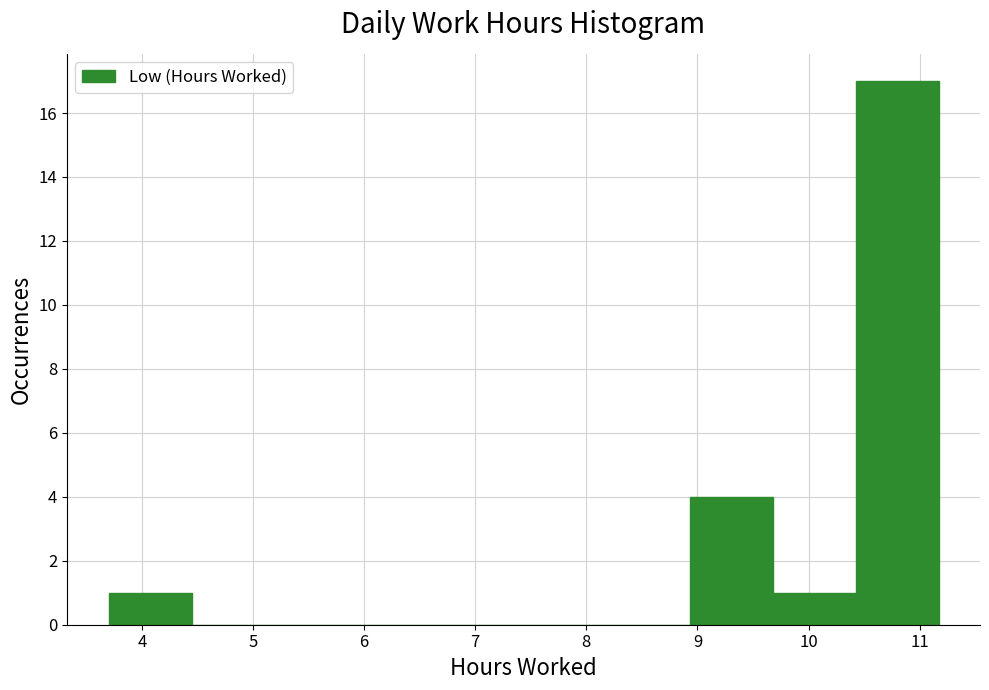

Reading left to right, list every bar in this chart as the range it spans on the x-axis followed by its height. Neither the bar edges nor the heights are printed on the chart, so give them approximately, as read against the axes.

3.7 to 4.4: 1
4.4 to 5.2: 0
5.2 to 5.9: 0
5.9 to 6.7: 0
6.7 to 7.4: 0
7.4 to 8.2: 0
8.2 to 8.9: 0
8.9 to 9.7: 4
9.7 to 10.4: 1
10.4 to 11.2: 17